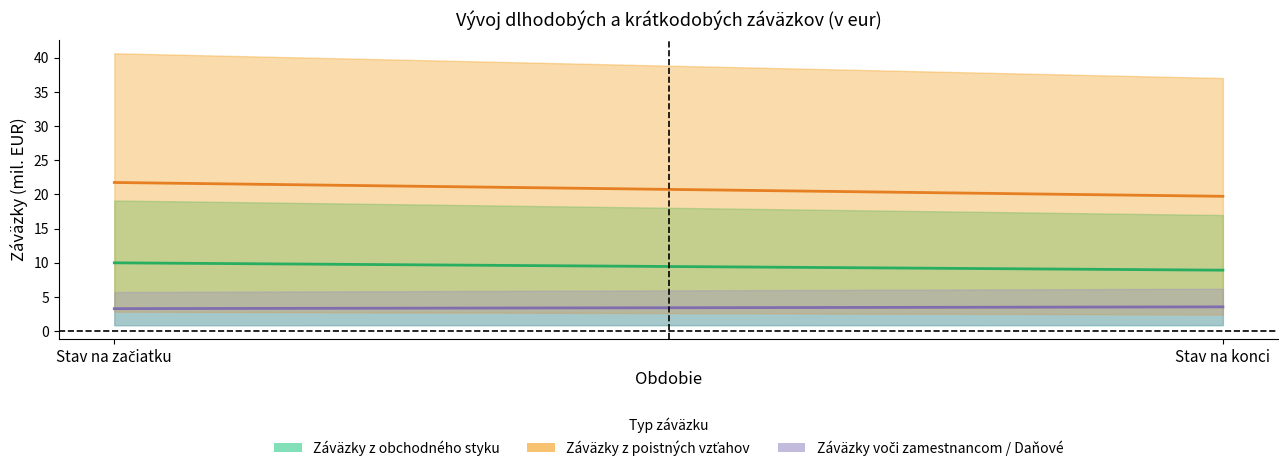

What is the label of the 1st point from the right?

Stav na konci